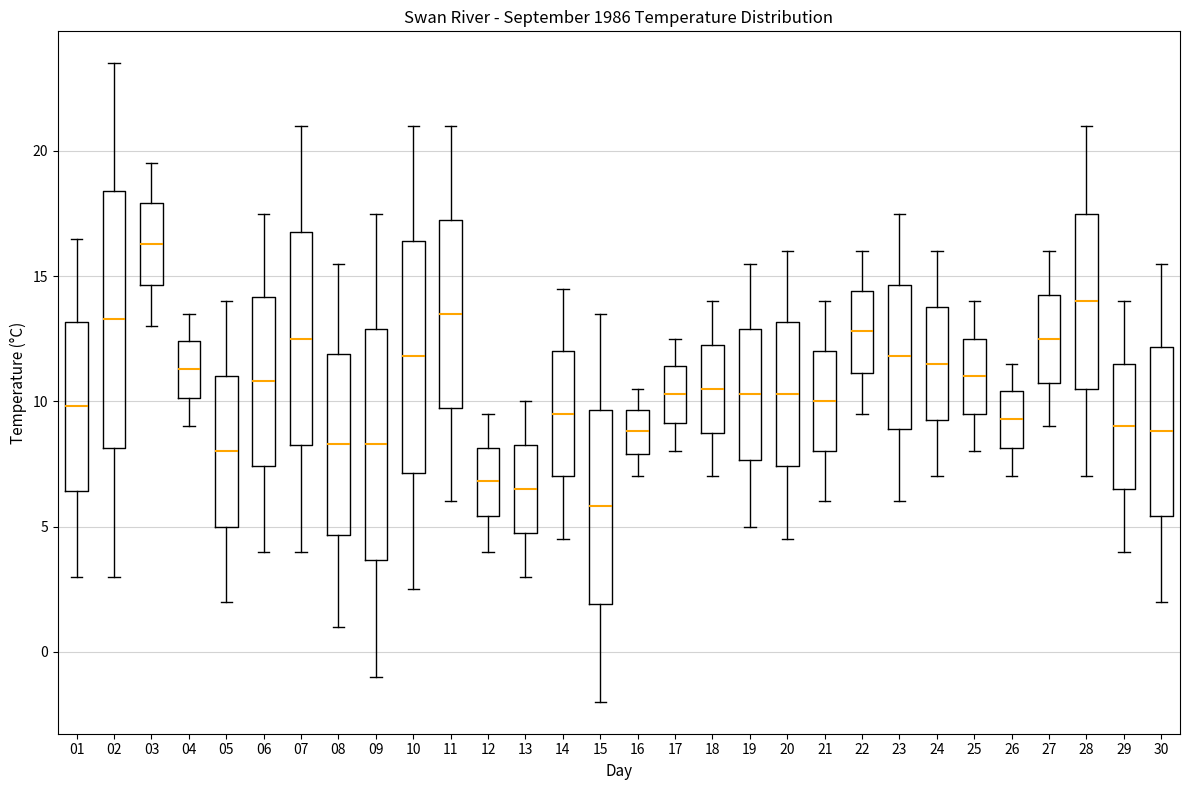

Which box has the highest median line?

03